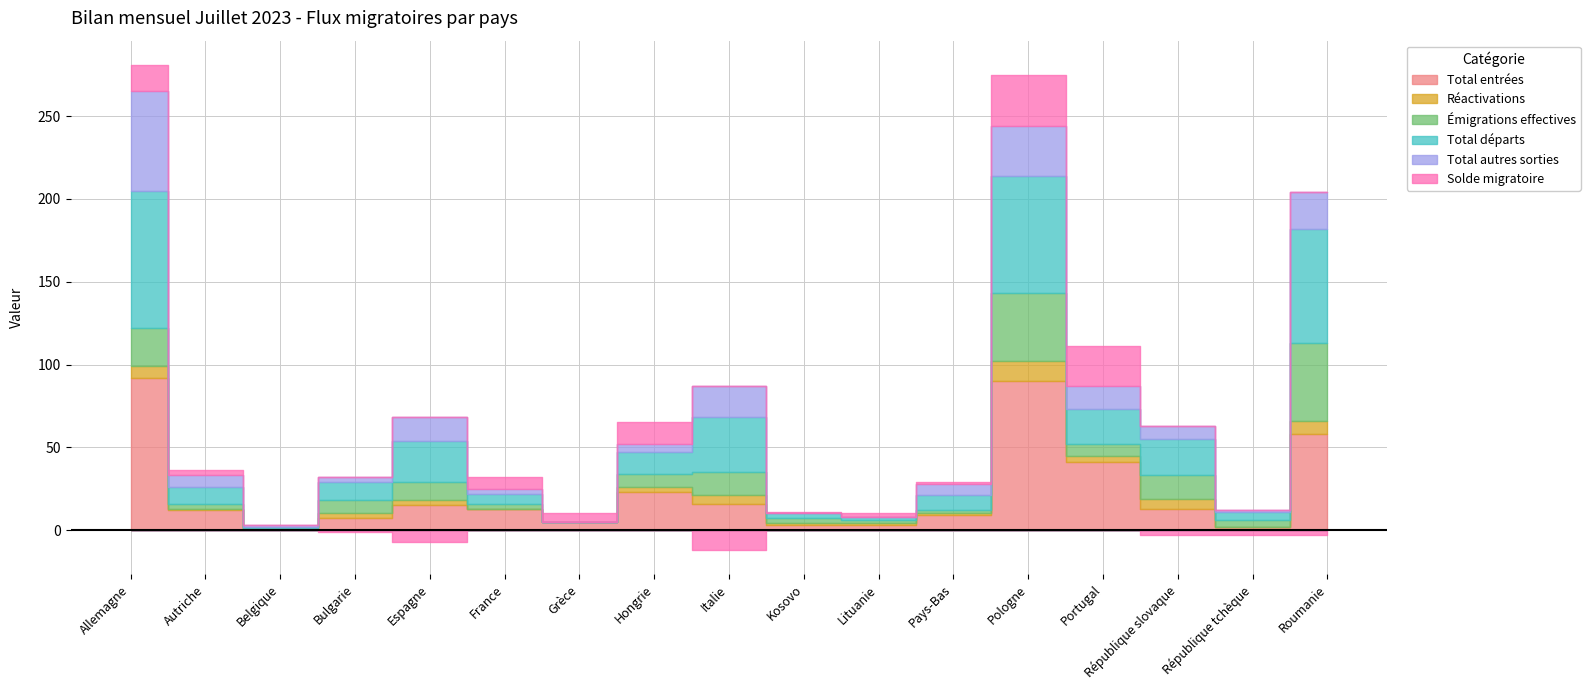

The Émigrations effectives series shows 4 at Hongrie. True or false?

False